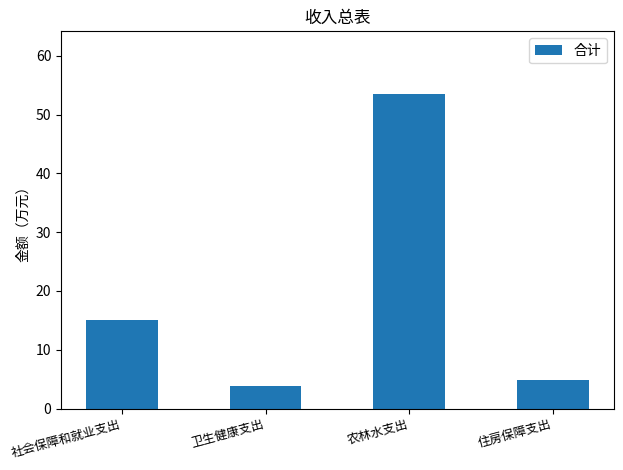

Reading left to right, extract all data points from this chart.

15.1	3.8	53.5	4.9